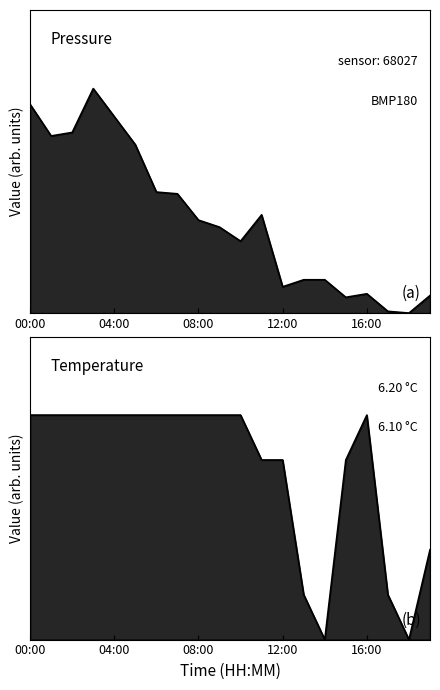

What position from the right is 10?

10